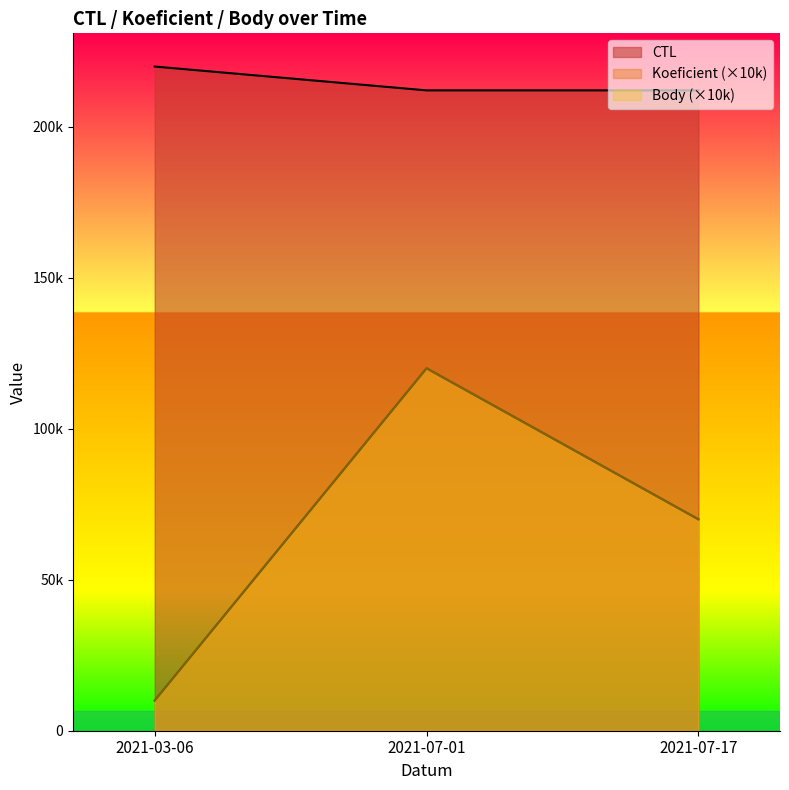

Reading left to right, extract all data points from this chart.

CTL: 2021-03-06=219902	2021-07-01=212012	2021-07-17=212010
Koeficient: 2021-03-06=10000	2021-07-01=120000	2021-07-17=70000
Body: 2021-03-06=10000	2021-07-01=120000	2021-07-17=70000